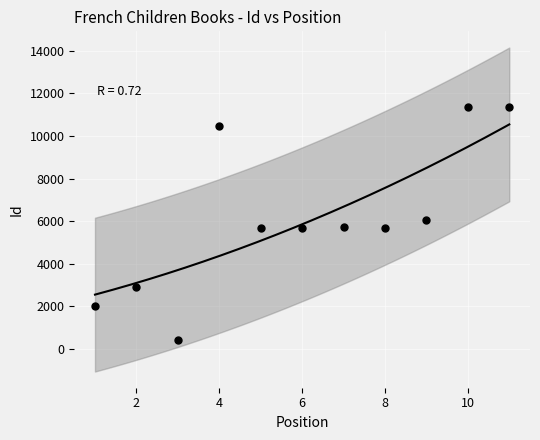

What is the average Y value?

6131